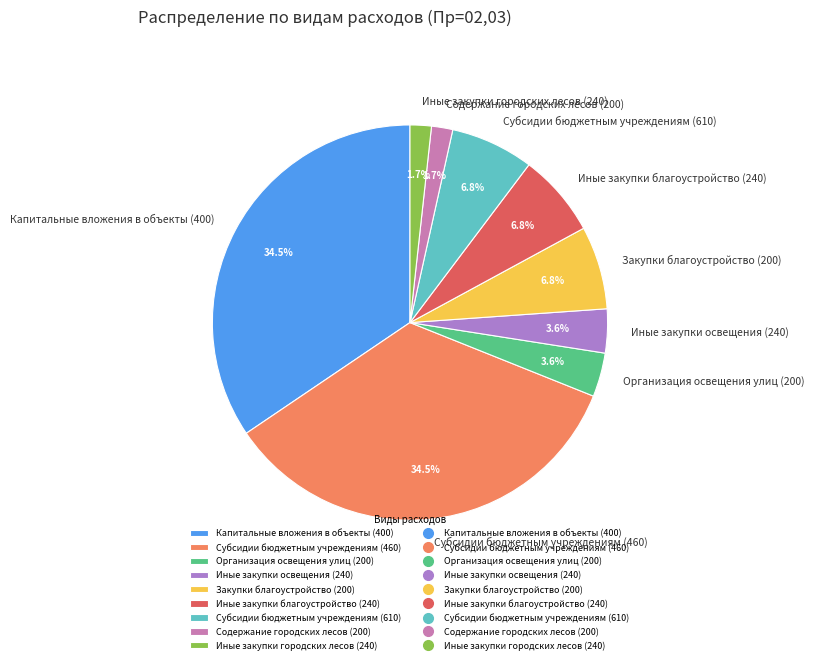

Approximately how many times larger is the value at Капитальные вложения в объекты (400) compared to Закупки благоустройство (200)?

5.1